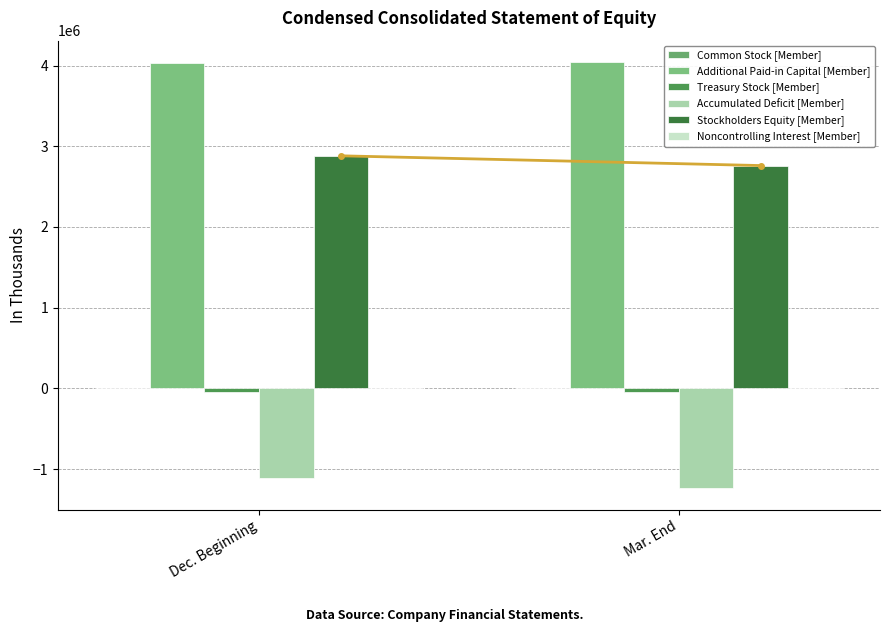

What is the sum of all Stockholders Equity [Member] values?

5642659